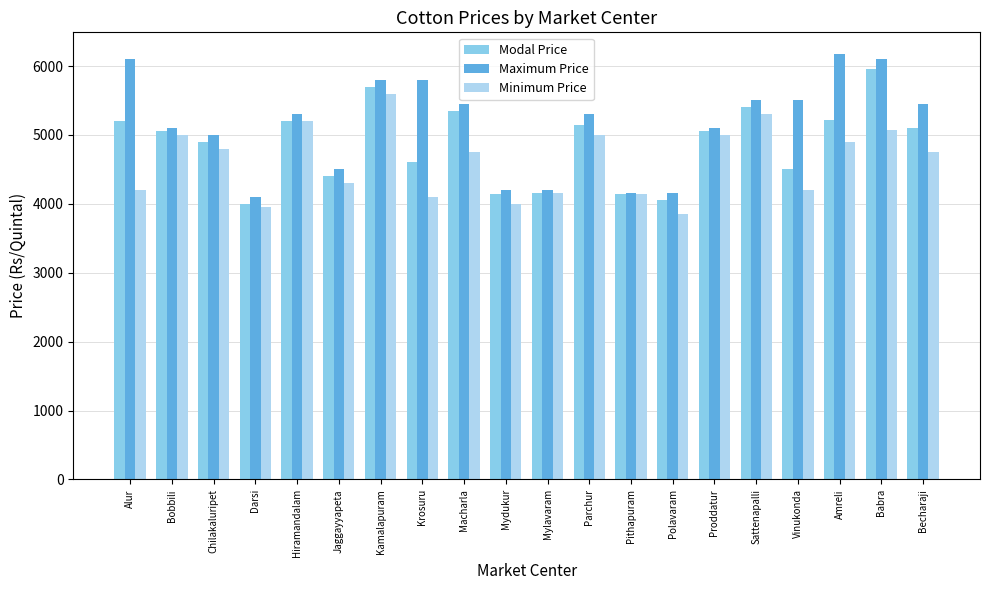

What is the label of the 20th bar from the right?

Alur